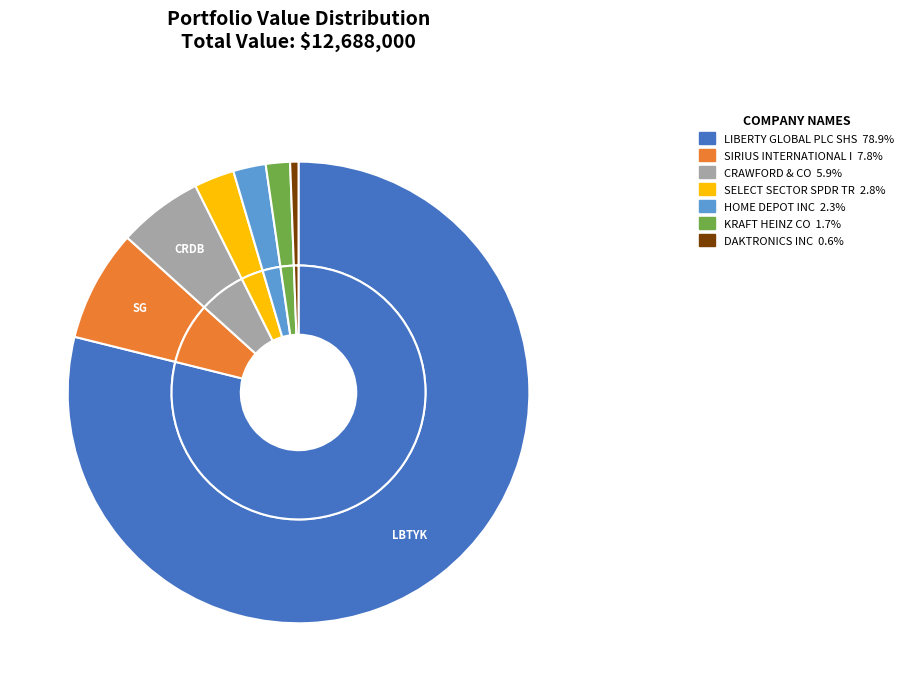

What is the total percentage of KRAFT HEINZ CO and DAKTRONICS INC?

2.3%